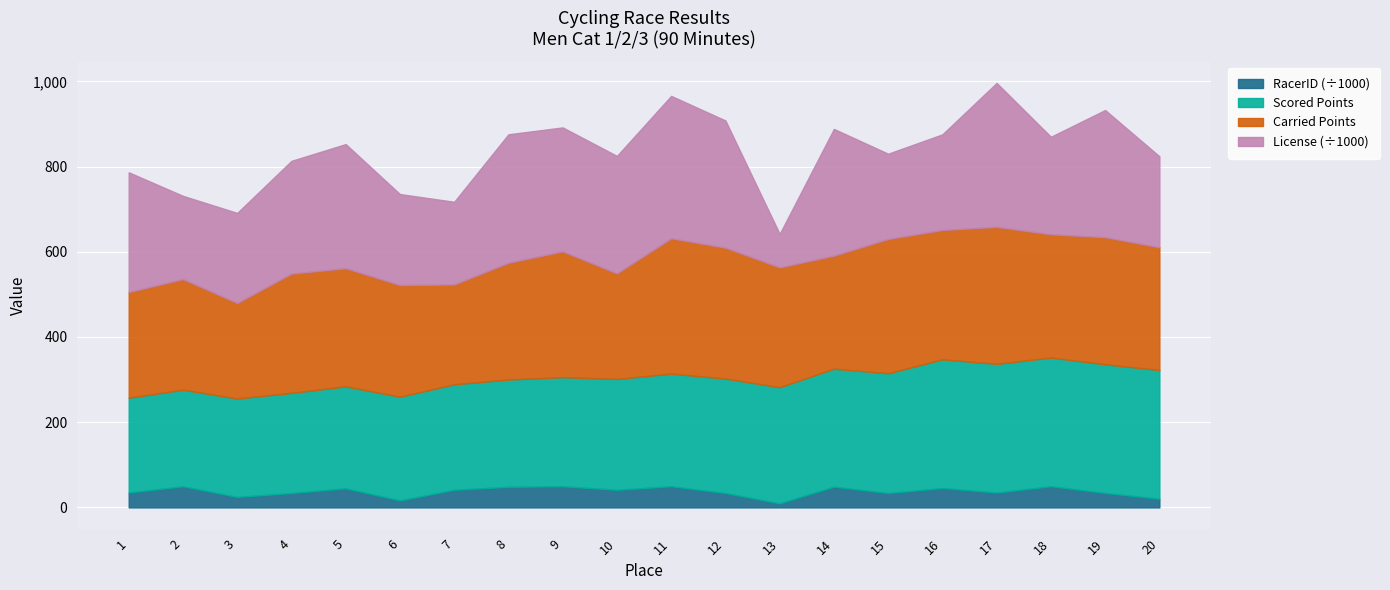

How many values in the Carried Points series are below 281?

10